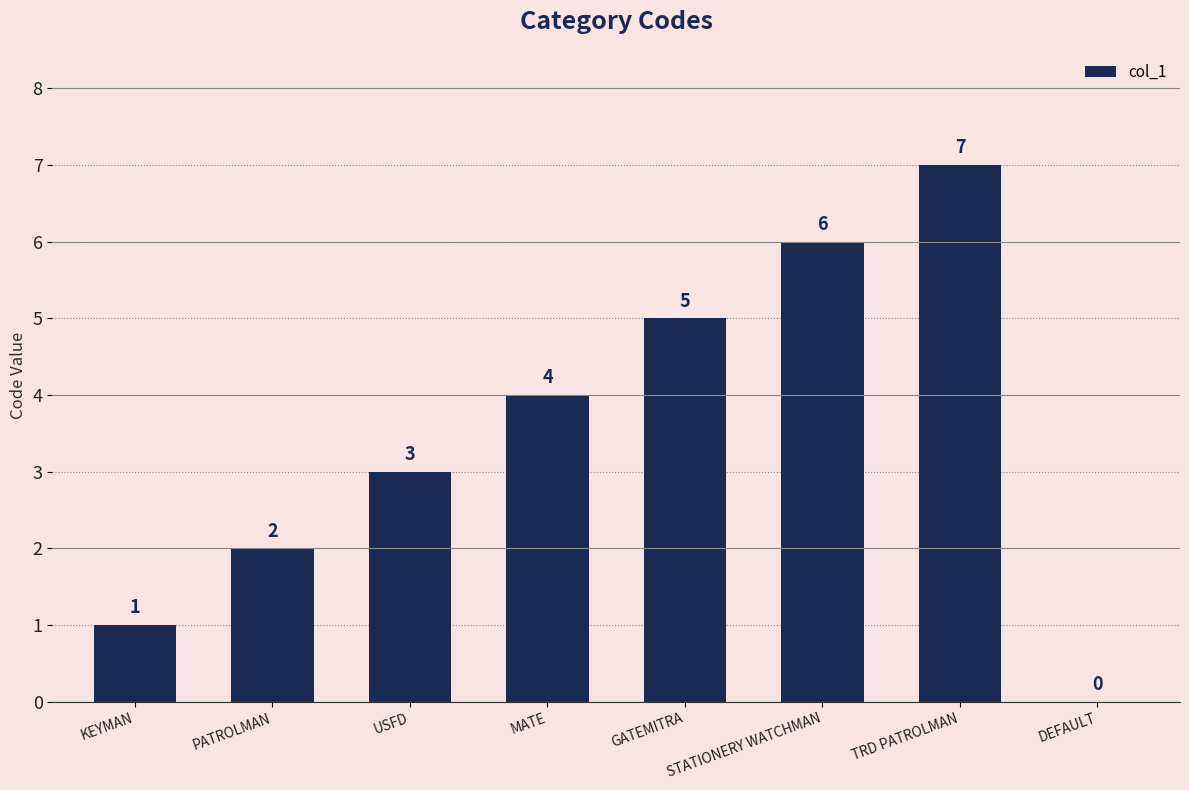

True or false: the data shows 2 at PATROLMAN.

True